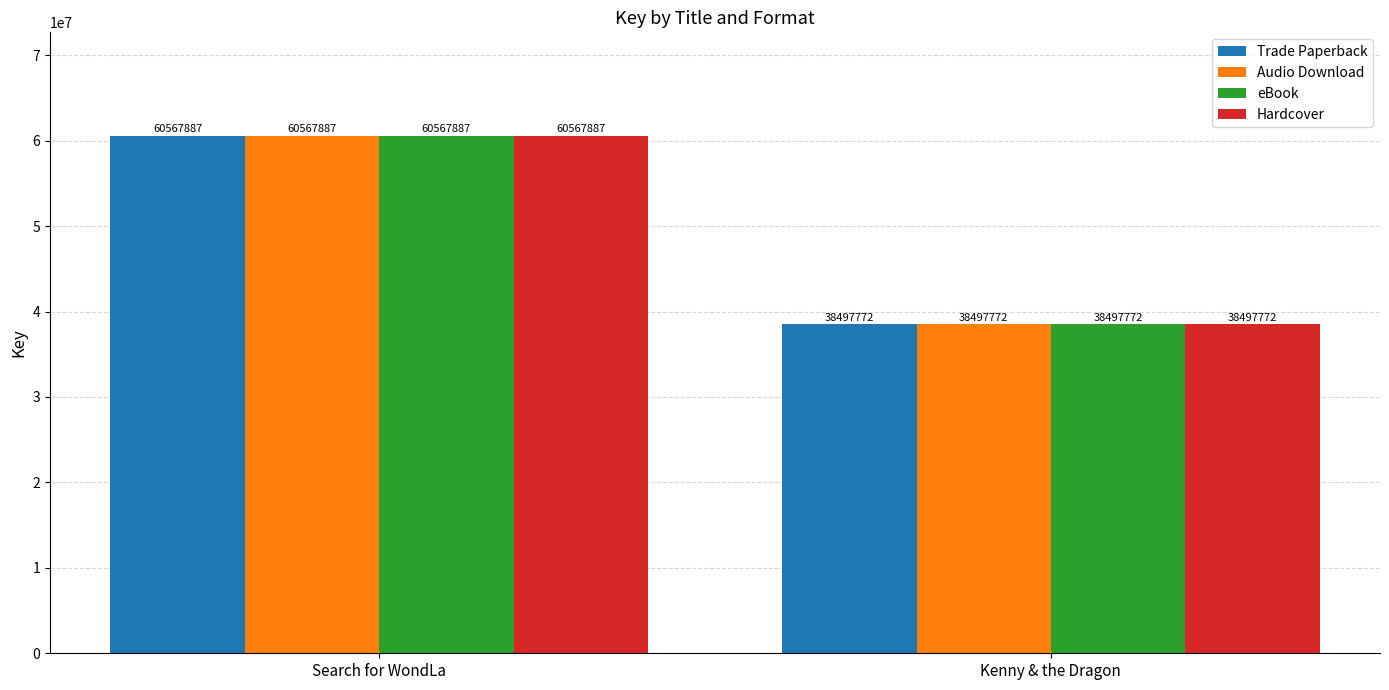

What is the total value across all series at Kenny & the Dragon?

153991088